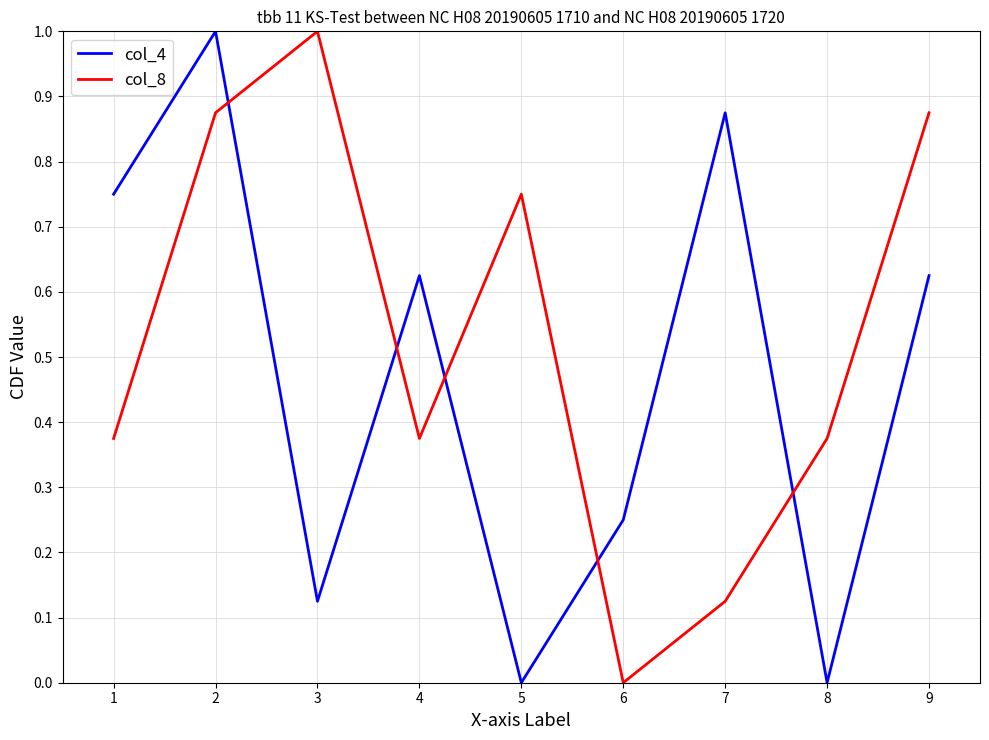

At which category is the sum across all series the highest?

2